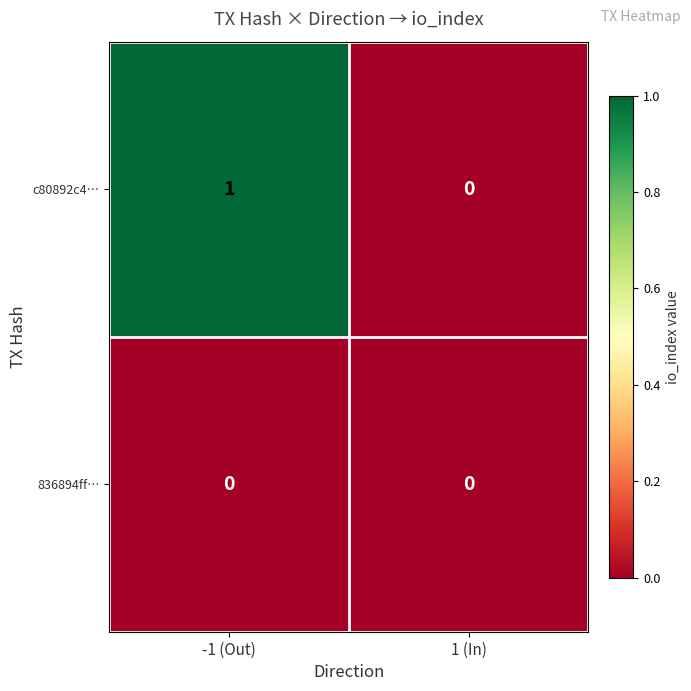

Count the number of categories in the chart.

2